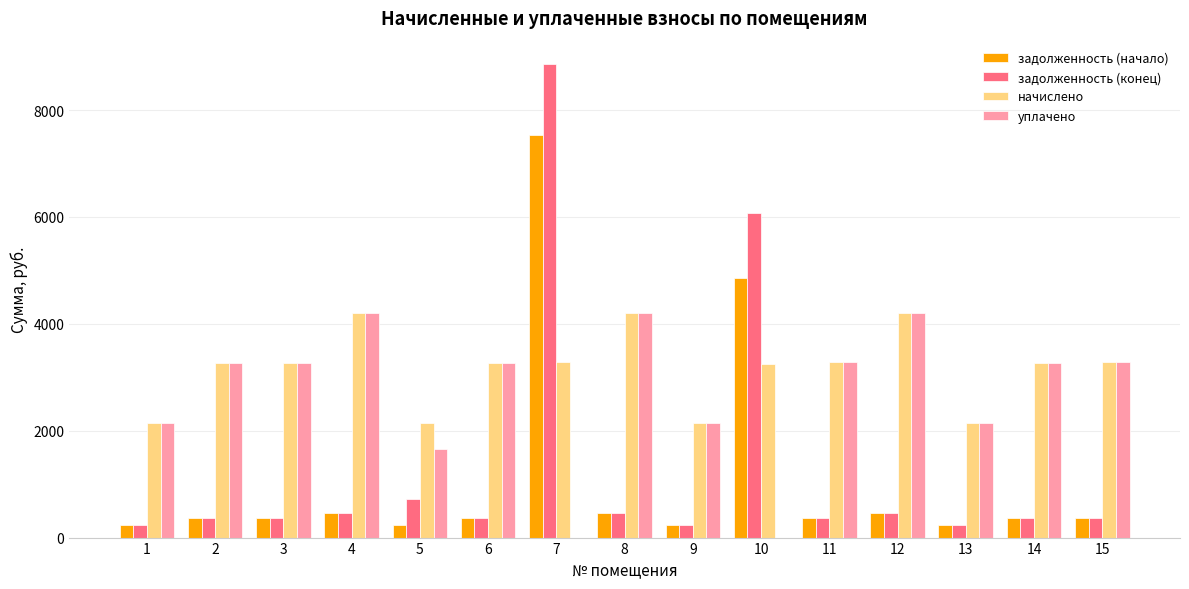

What value does the уплачено series have at 1?

2148.7